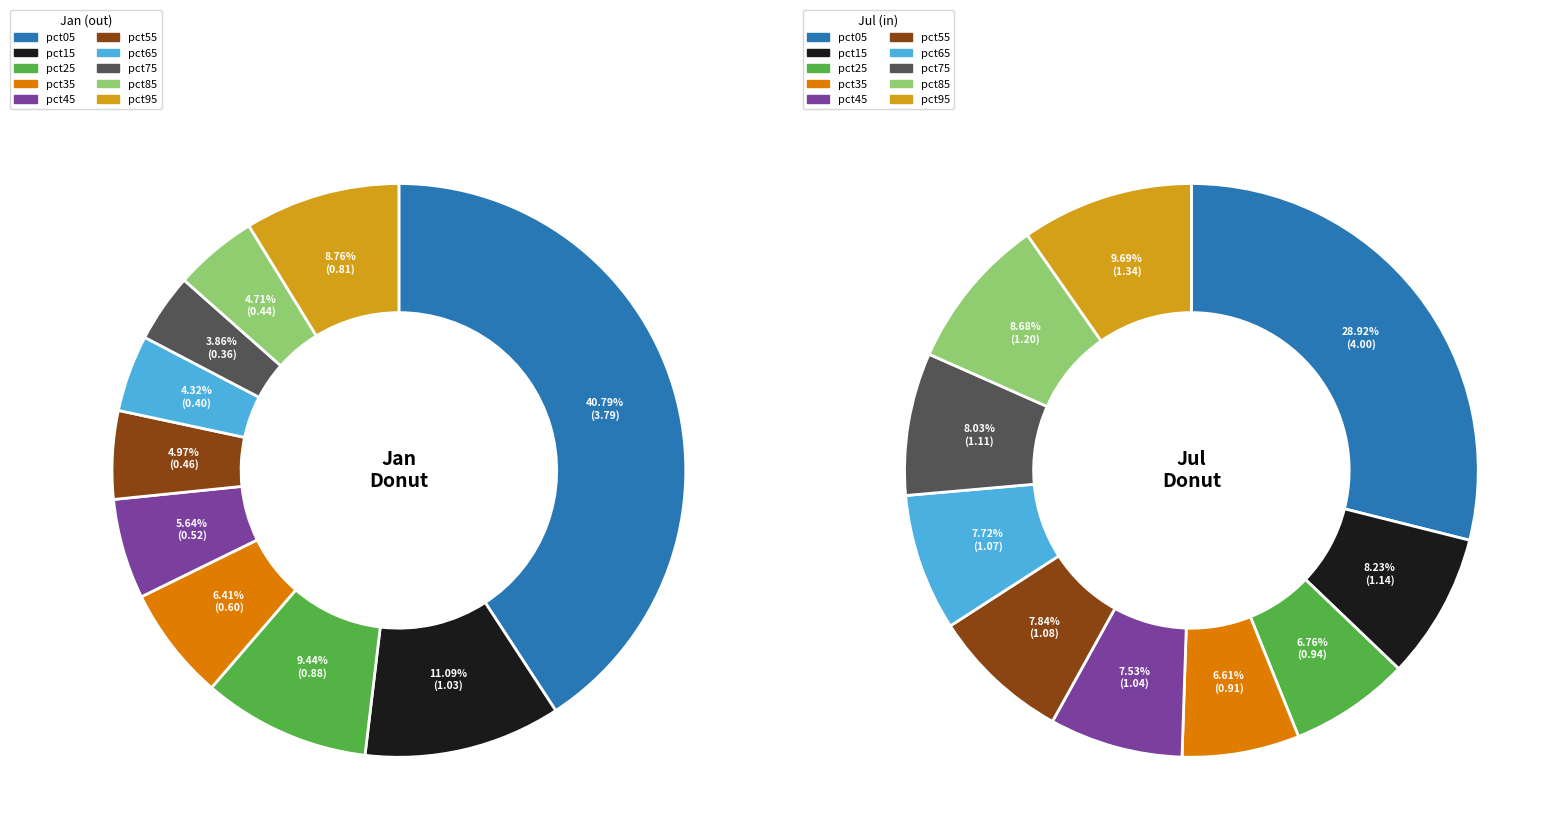

Between pct15 and pct25, which series saw the biggest shift?

Jul